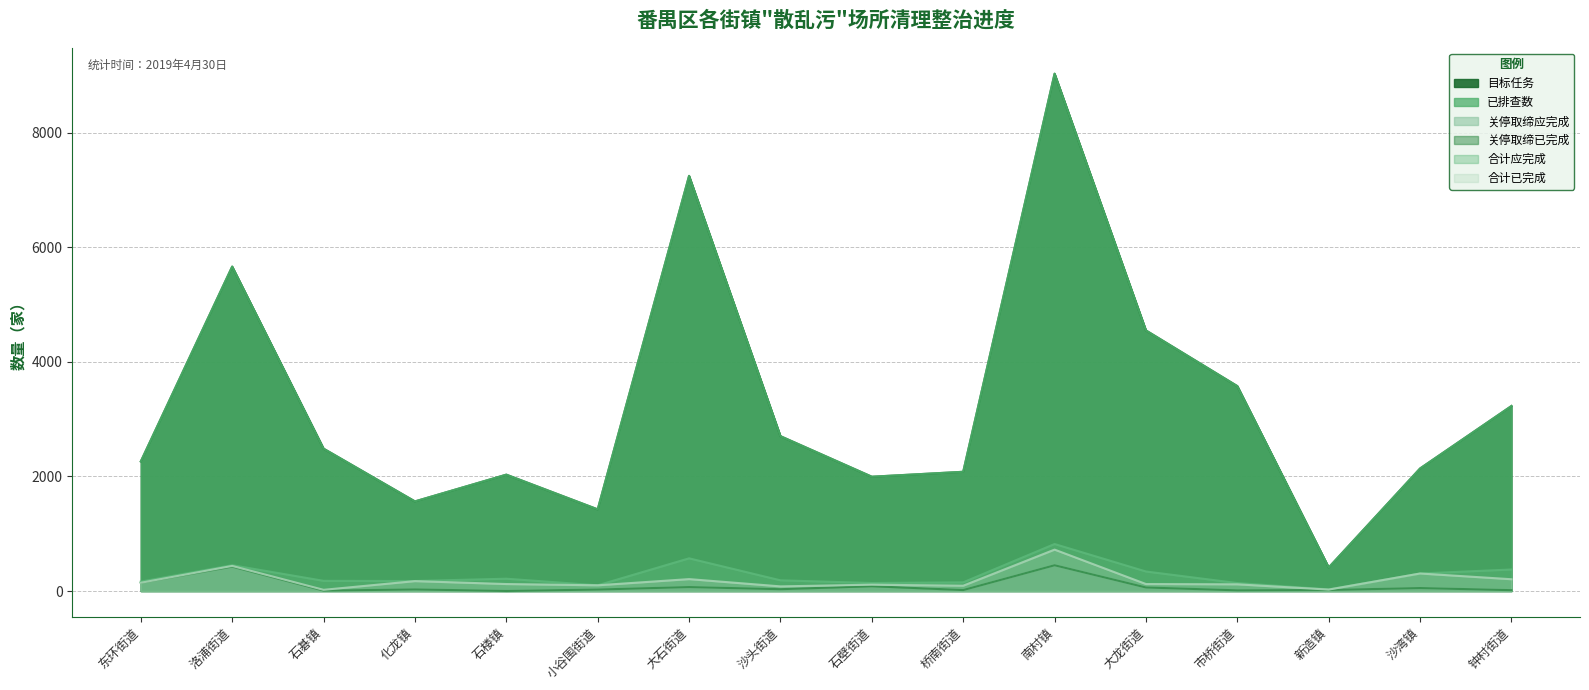

Rank the categories by 合计已完成 value from highest to lowest.

南村镇, 洛浦街道, 沙湾镇, 大石街道, 钟村街道, 化龙镇, 东环街道, 石楼镇, 大龙街道, 市桥街道, 石壁街道, 小谷围街道, 桥南街道, 沙头街道, 新造镇, 石碁镇